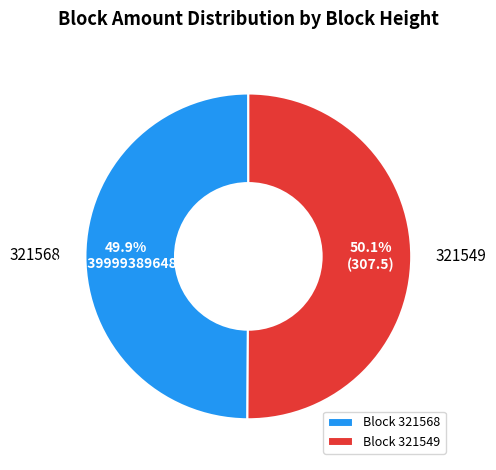

How much of the chart is everything except 321568?

50.1%